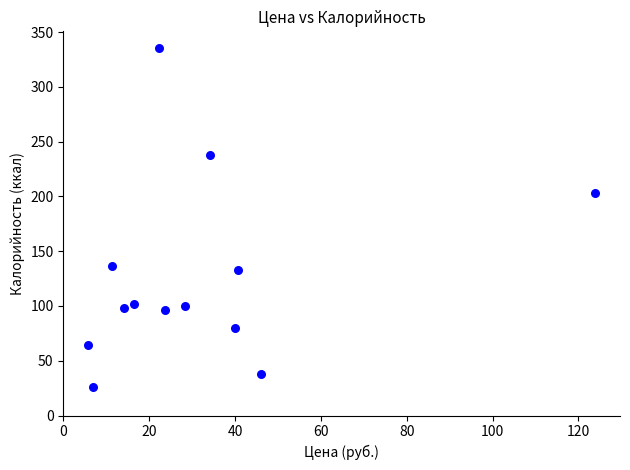

What is the range of X values (max minus min)?

118.1